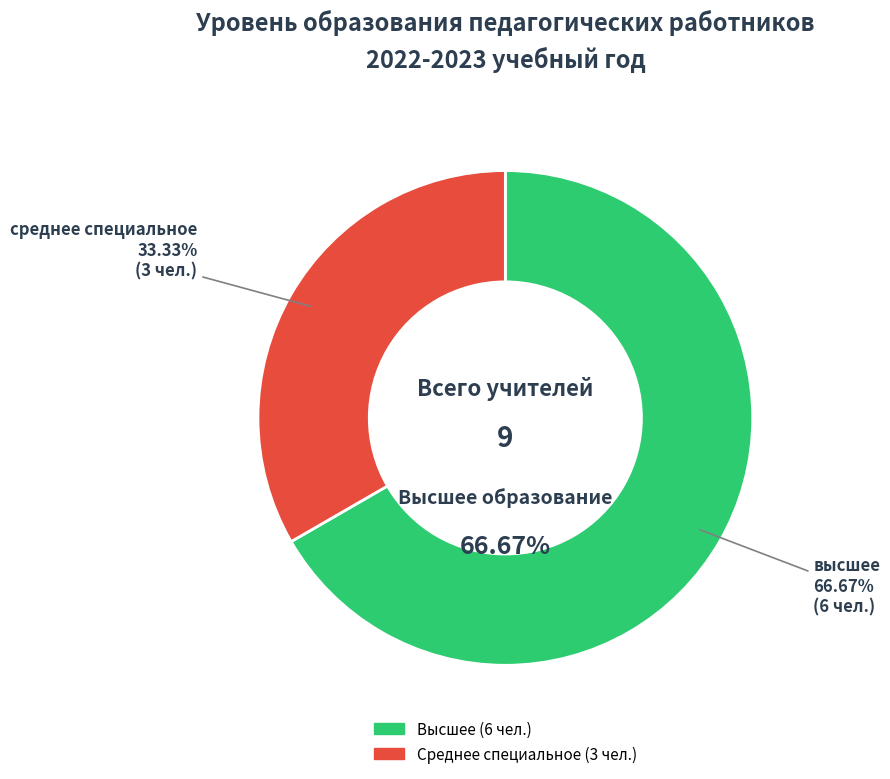

Which category has the smallest portion of the pie?

среднее специальное